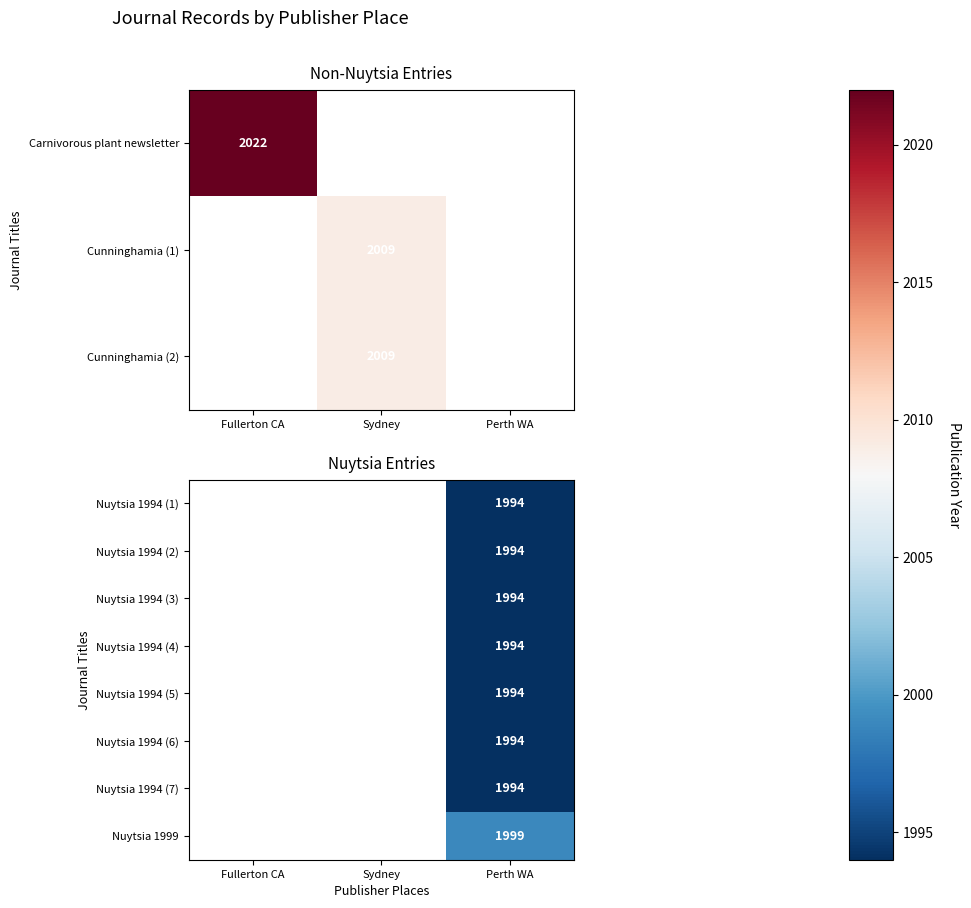

True or false: Nuytsia 1994 (5) has a value of 1994 at Perth WA.

True